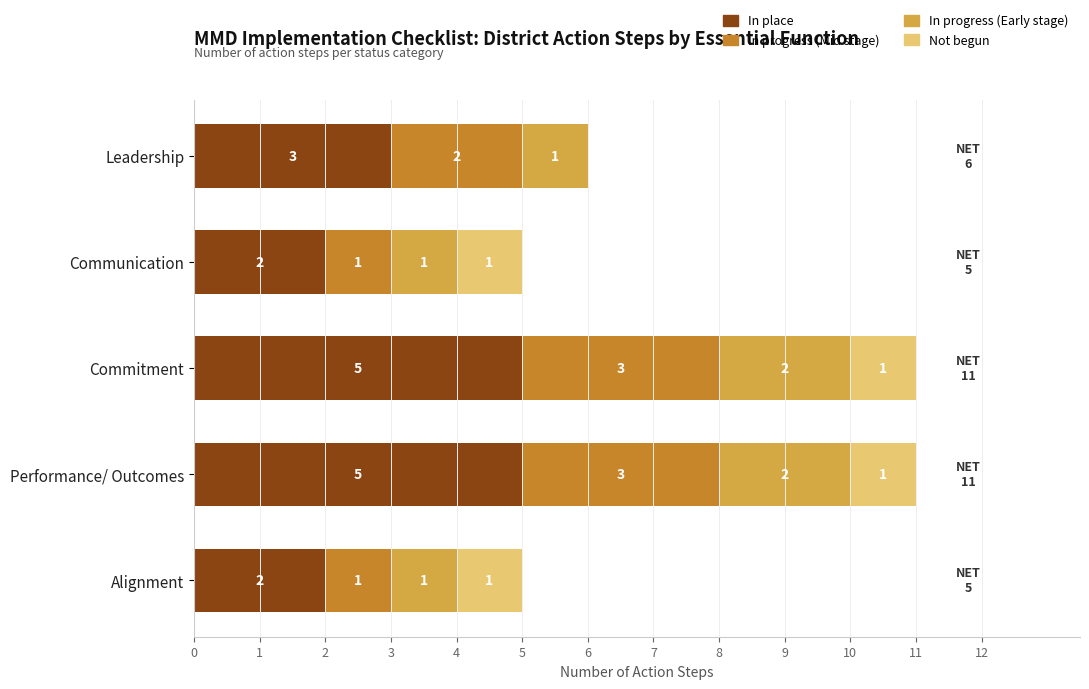

What is the total value across all series at Leadership?

6